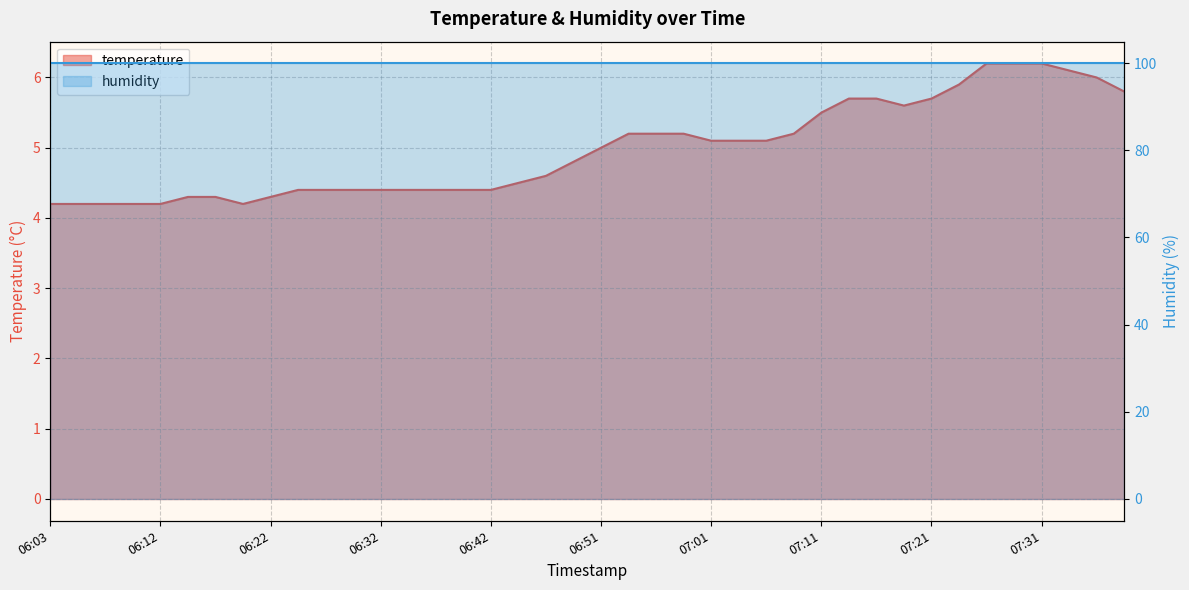

Between 06:59 and 07:35, which is larger?

07:35